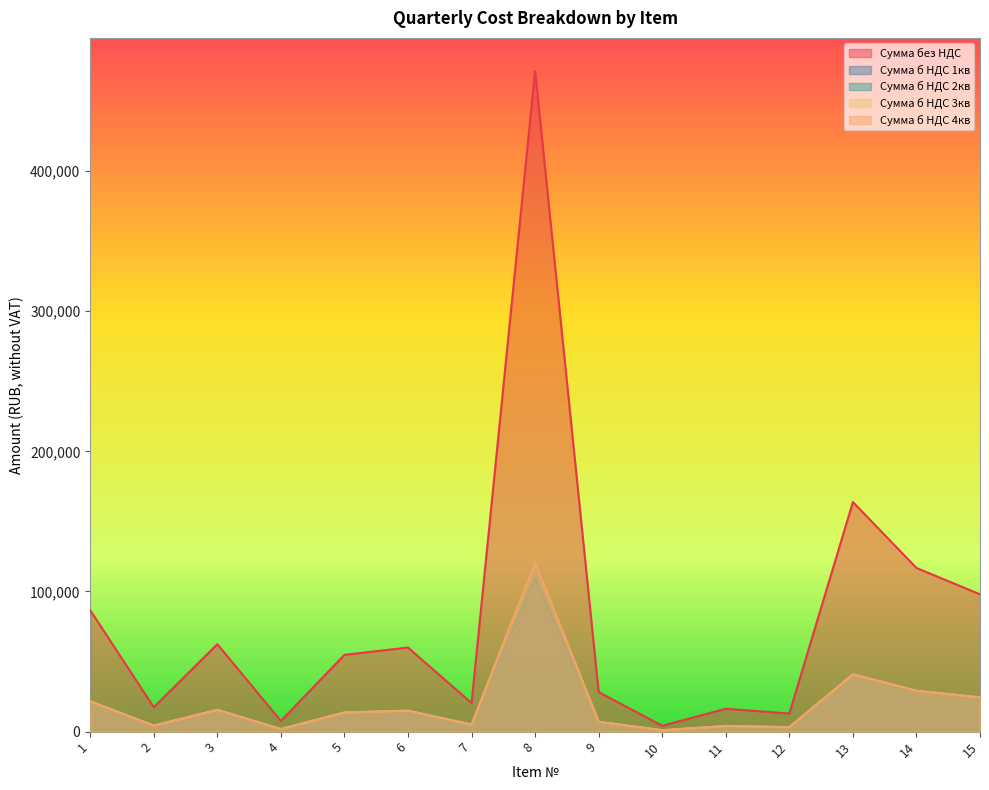

Where is the first local maximum for Сумма б НДС 3кв?

3